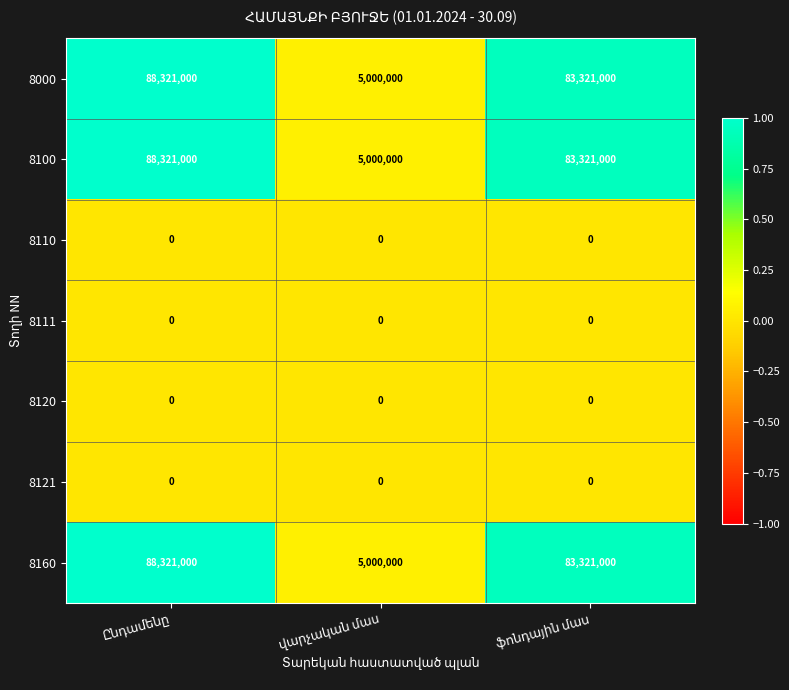

What is the lowest value of the 8000 series?

5000000